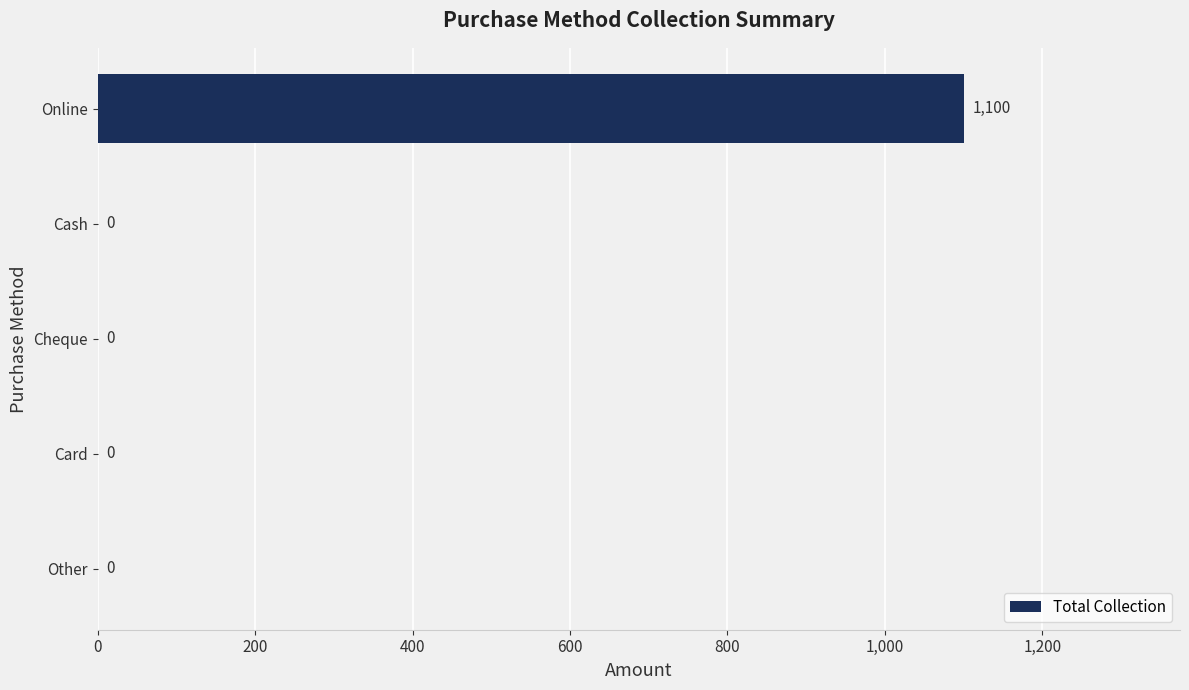

True or false: the data shows -719 at Cheque.

False